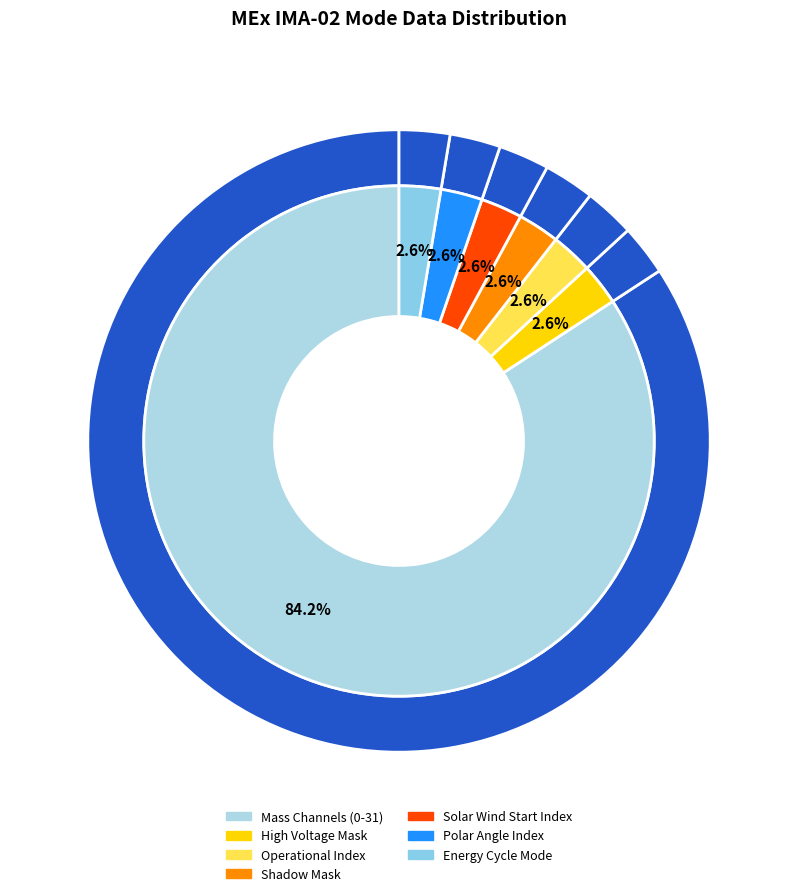

To the nearest percent, what is the average slice percentage?

14%